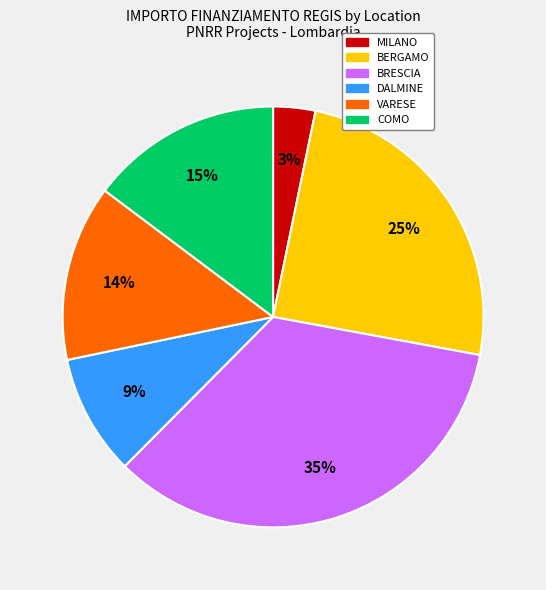

Is there a majority slice in this chart?

No